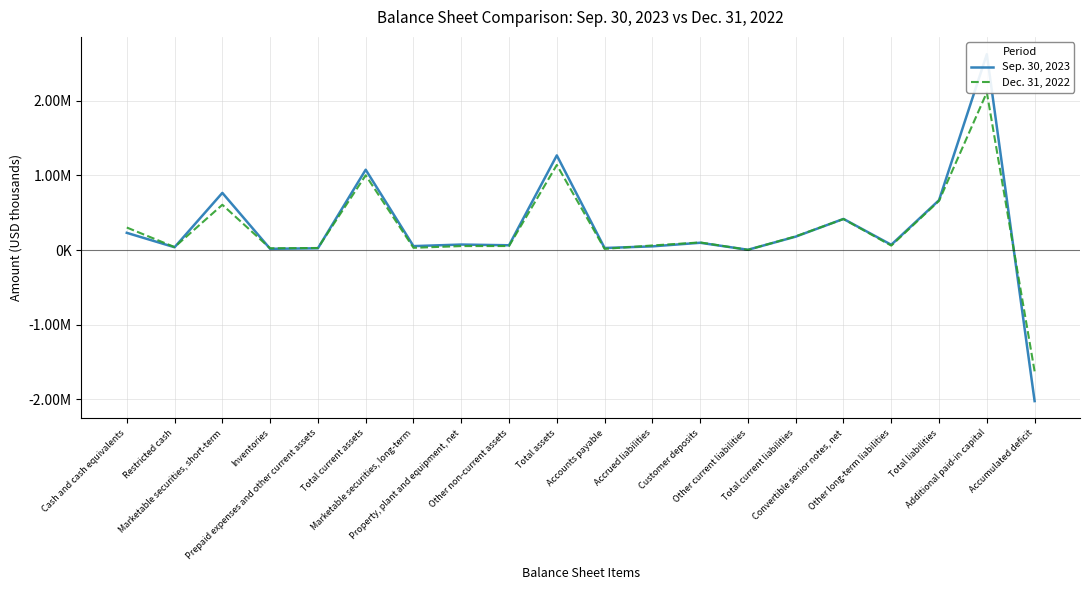

What is the label of the 18th point from the right?

Marketable securities, short-term